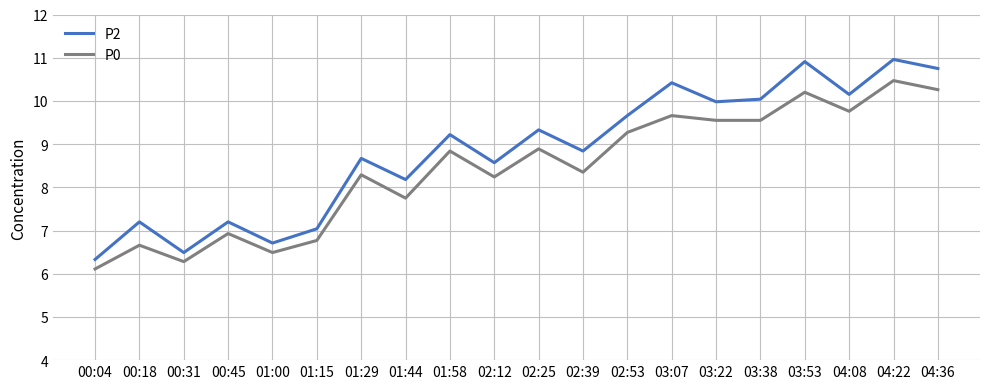

What is the sum of the P2 values at 03:07 and 02:12?

19.0